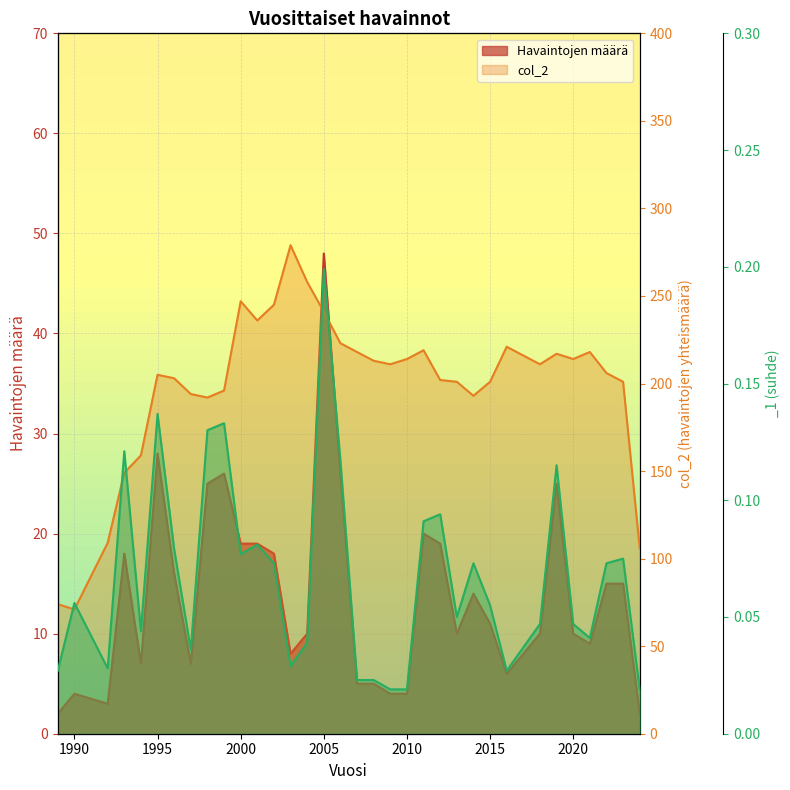

Is it true that Havaintojen määrä equals 4.0 at 1990?

True